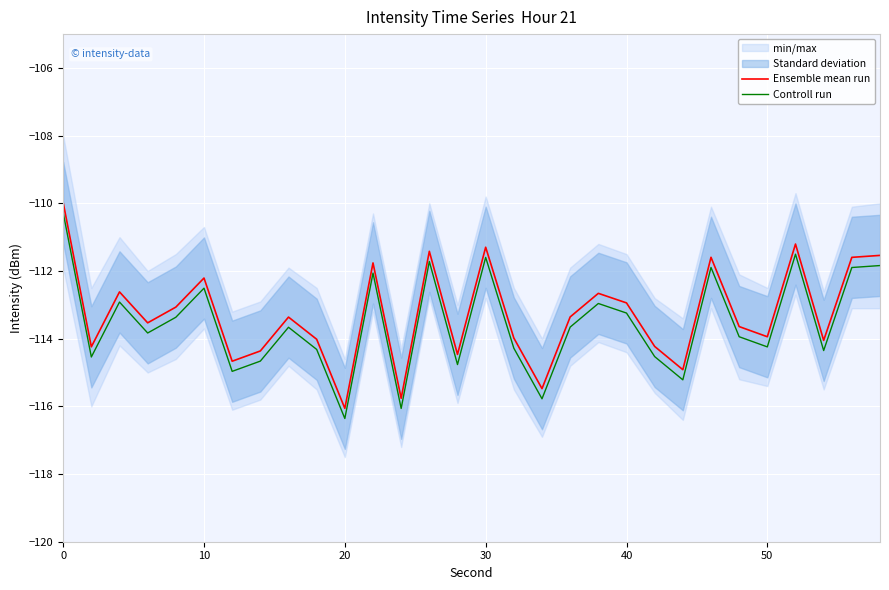

What is the value of the Ensemble mean run point at the 28th from the left?

-114.1